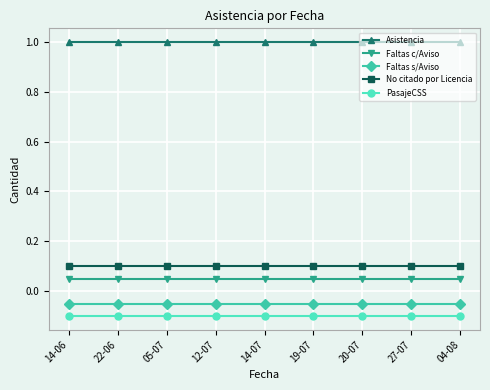

Count the number of categories in the chart.

9